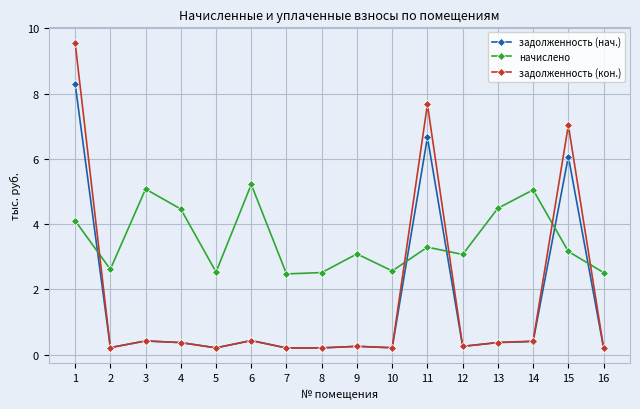

In начислено, how many points are lower than both neighbors (excluding endpoints)?

5